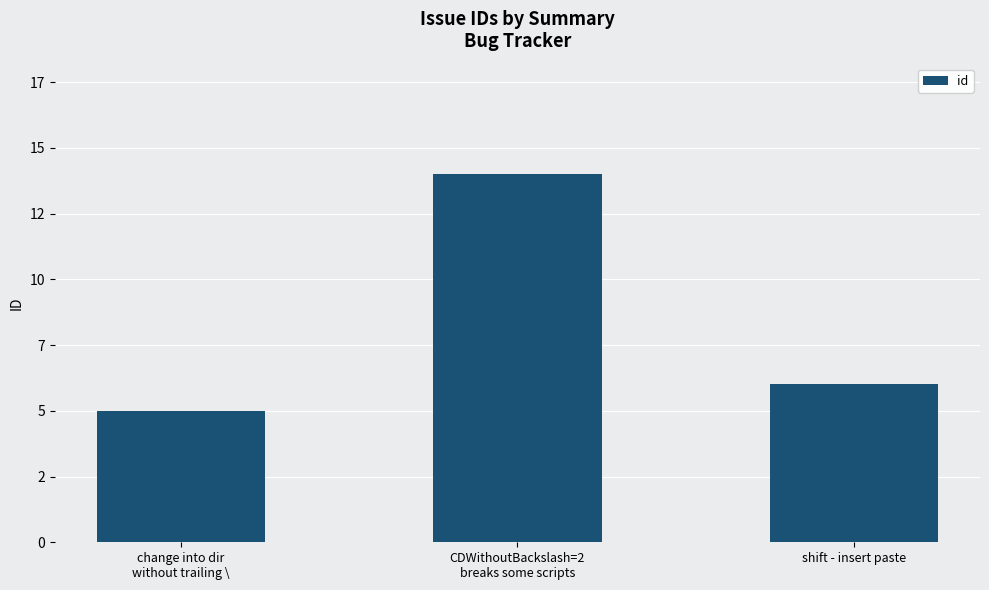

List the labels in order of value, smallest first.

change into dir
without trailing \, shift - insert paste, CDWithoutBackslash=2
breaks some scripts